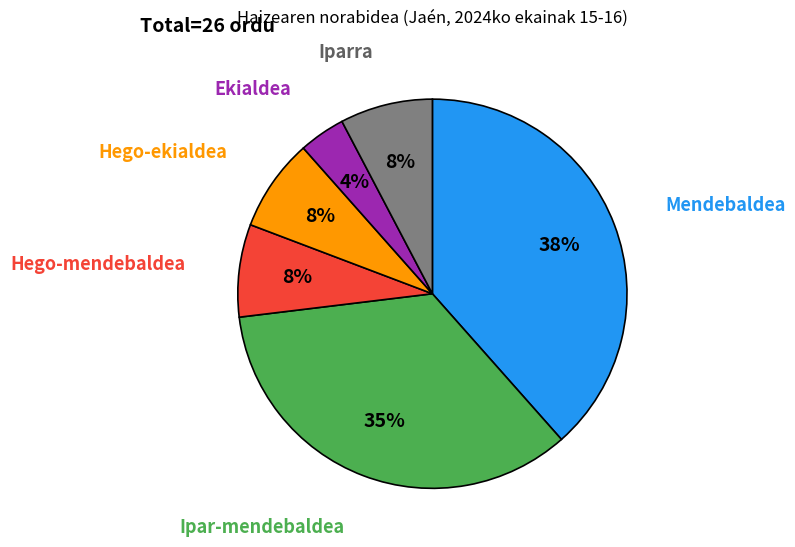

How many segments does this pie chart have?

6